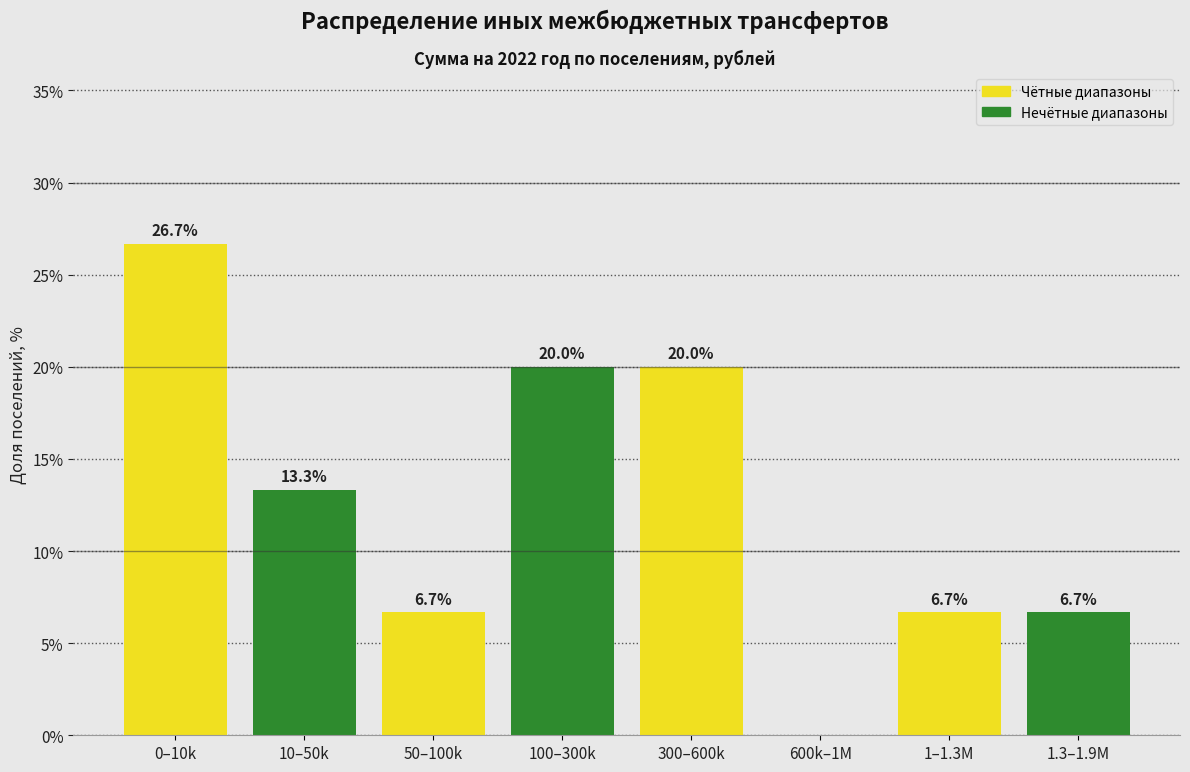

Reading left to right, list all the values displayed in this chart.

0–10k=26.7	10–50k=13.3	50–100k=6.7	100–300k=20.0	300–600k=20.0	600k–1M=0.0	1–1.3M=6.7	1.3–1.9M=6.7